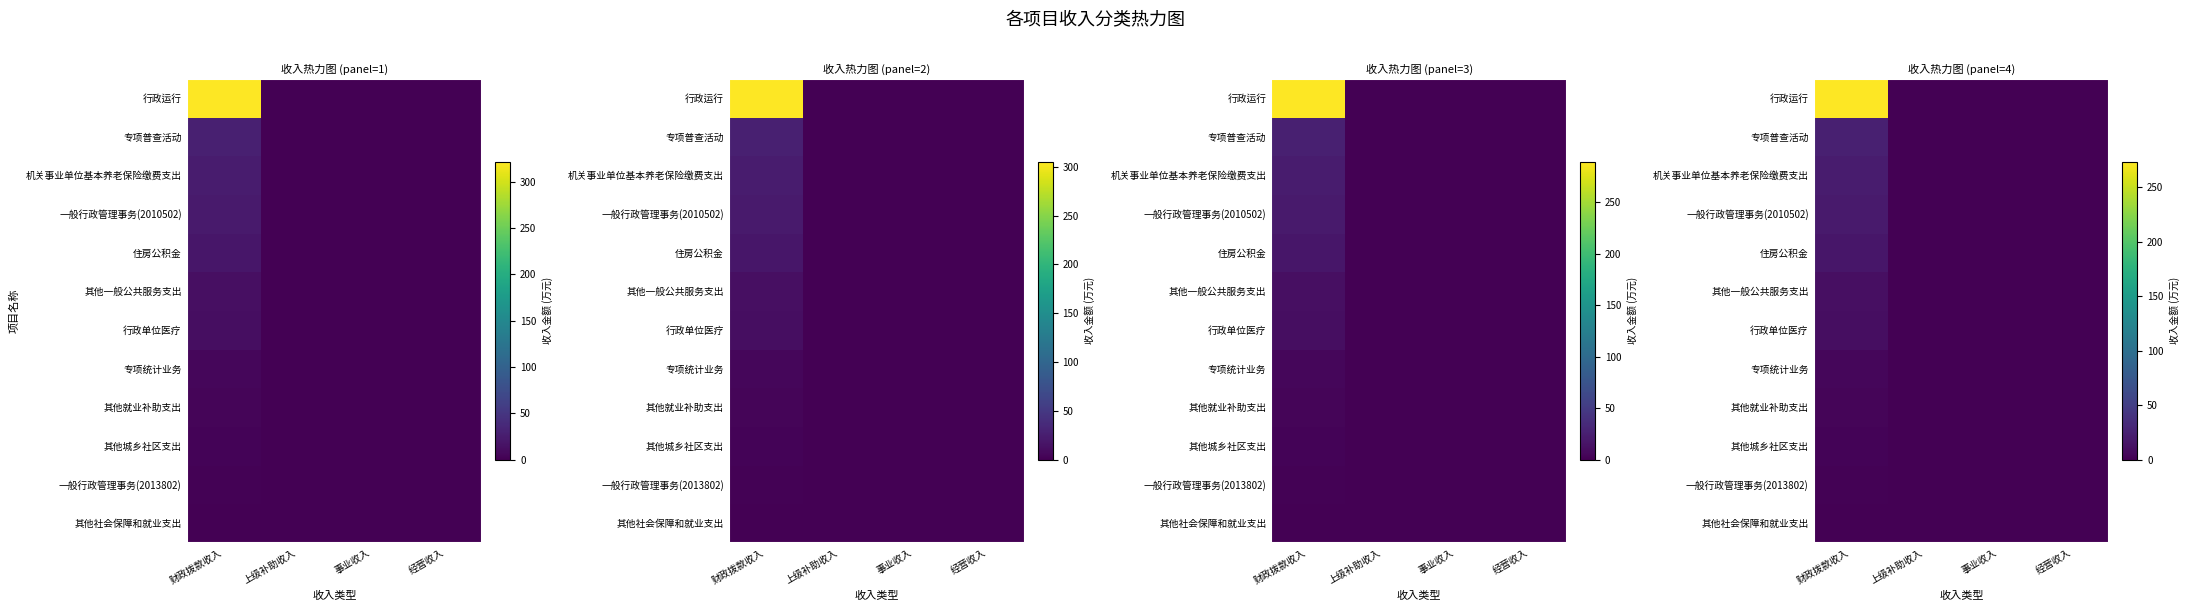

The 其他一般公共服务支出 series shows 4.0 at 上级补助收入. True or false?

False